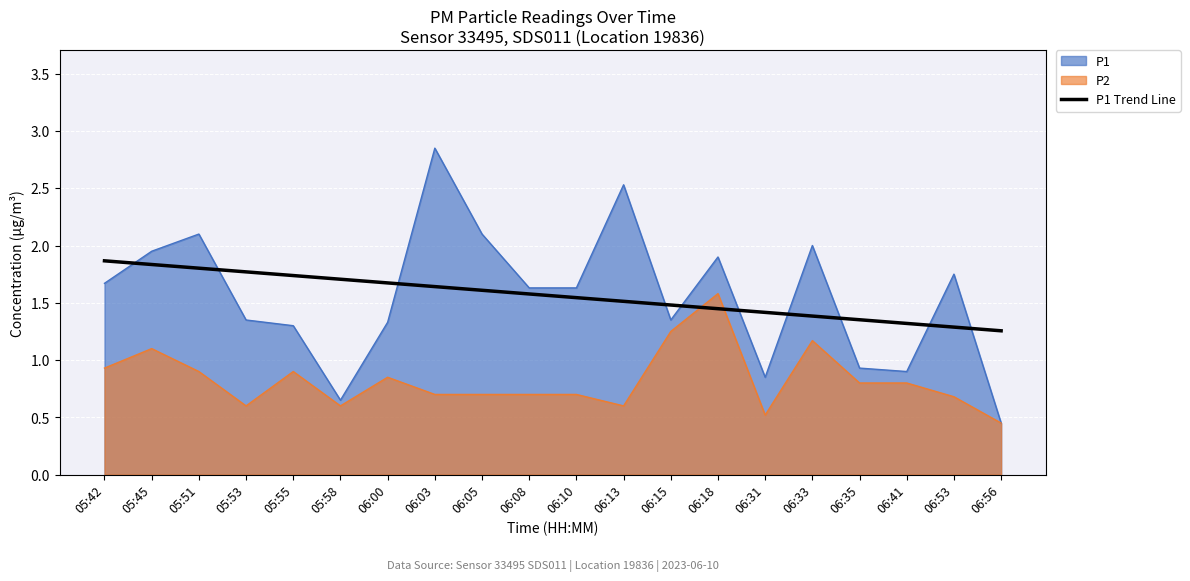

What position from the right is 05:58?

15